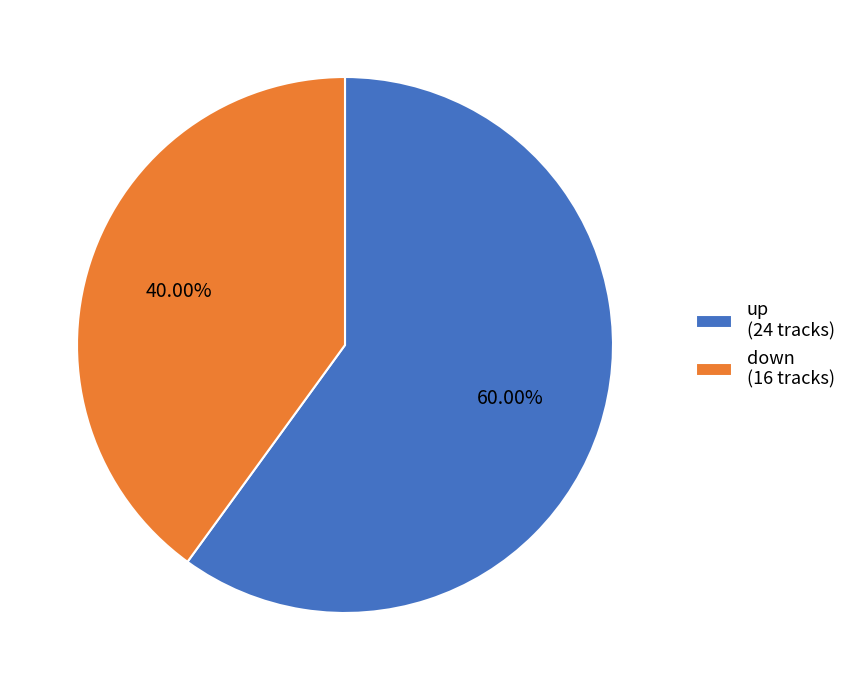

To the nearest percent, what portion does down represent?

40%